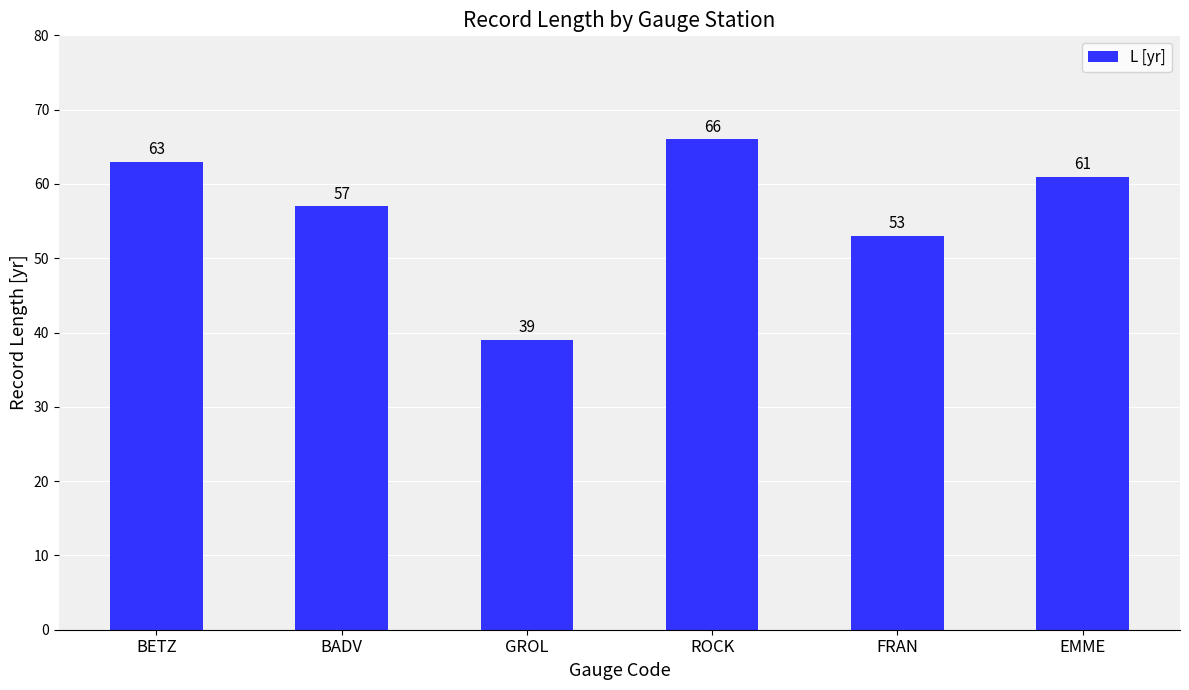

Reading left to right, extract all data points from this chart.

63	57	39	66	53	61